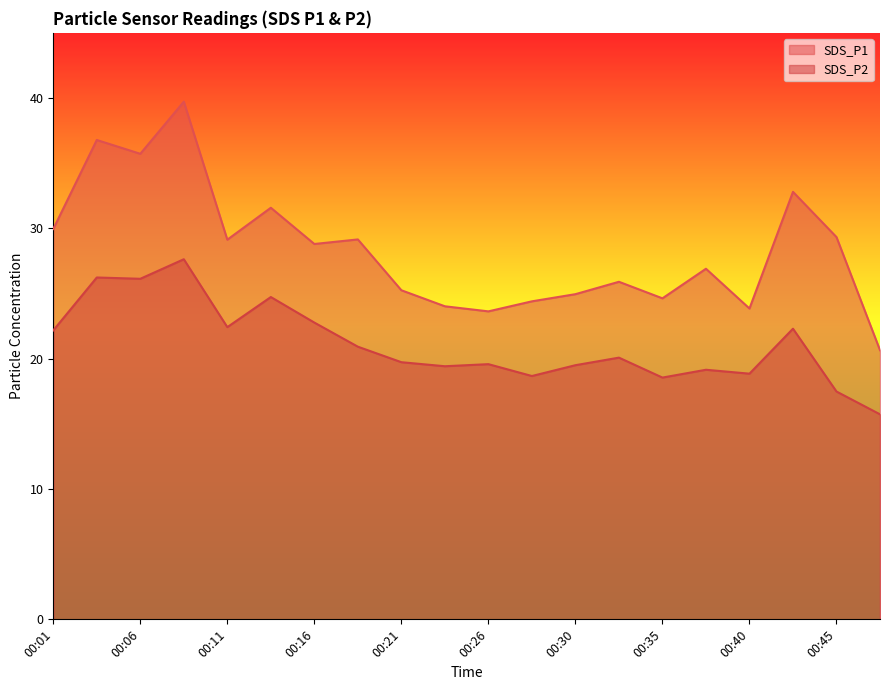

Is the value of SDS_P1 at 00:45 greater than the value of SDS_P2 at 00:18?

Yes